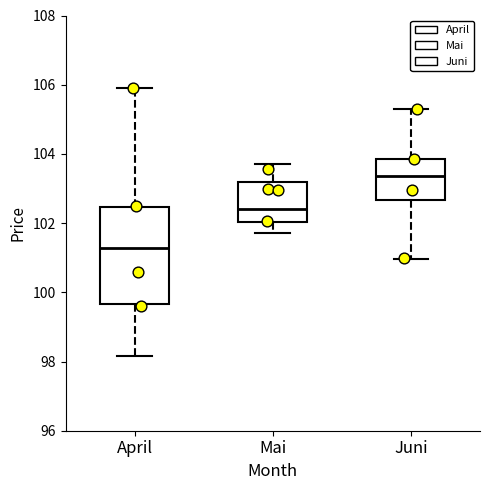

Reading left to right, transcribe this box plot: for each box, give where its median line is, the range the box spans, and where its two whiskers end, as read against the y-axis. The values are not printed on the chart, so give them approximately, as read against the axis.

April: median 101.2, box 99.6 to 102.4, whiskers 98.2 to 106.0
Mai: median 102.4, box 102.0 to 103.2, whiskers 101.8 to 103.8
Juni: median 103.4, box 102.6 to 103.8, whiskers 101.0 to 105.4